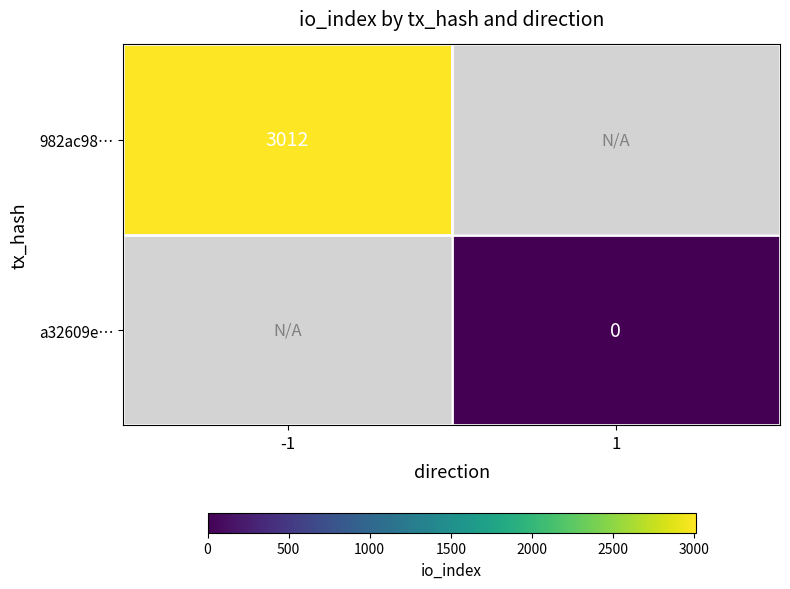

True or false: 982ac98… has a value of 3012 at -1.

True